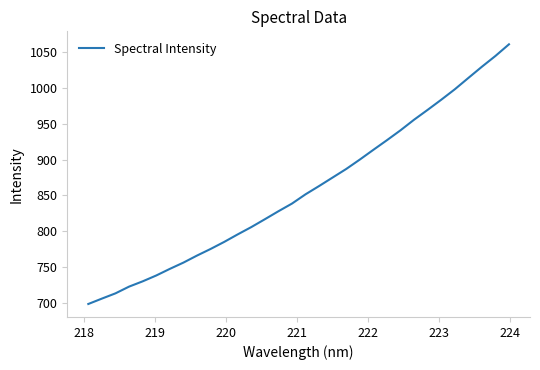

What is the maximum value shown in the chart?

1060.6